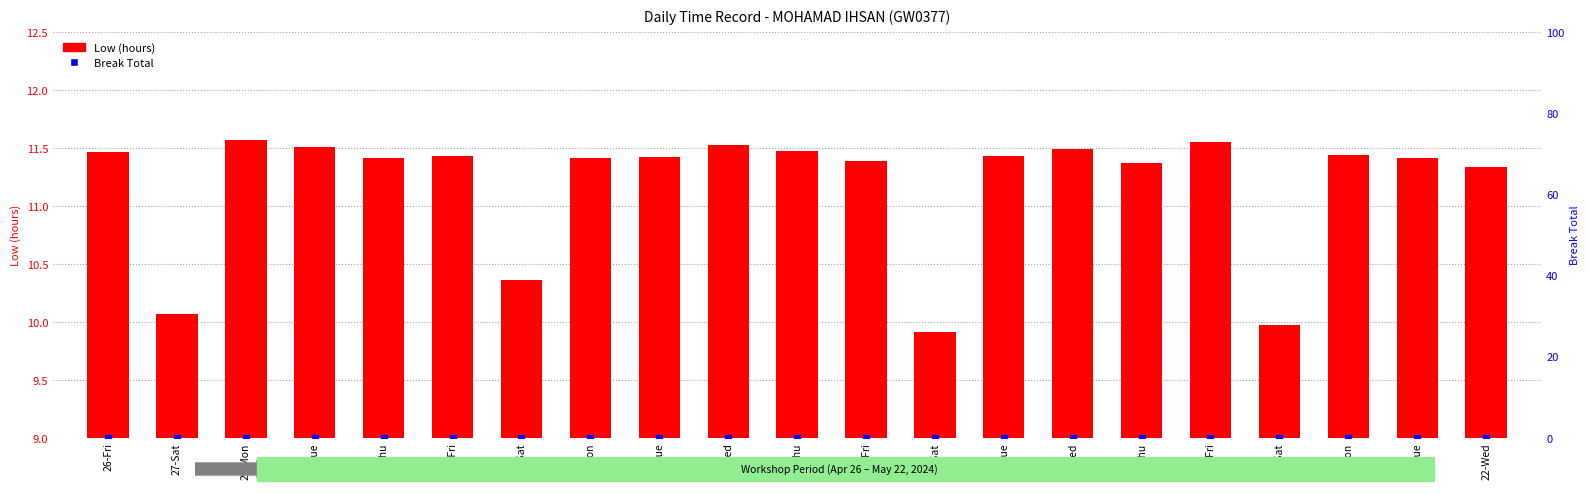

Which series contains the highest Y value?

Low (hours)